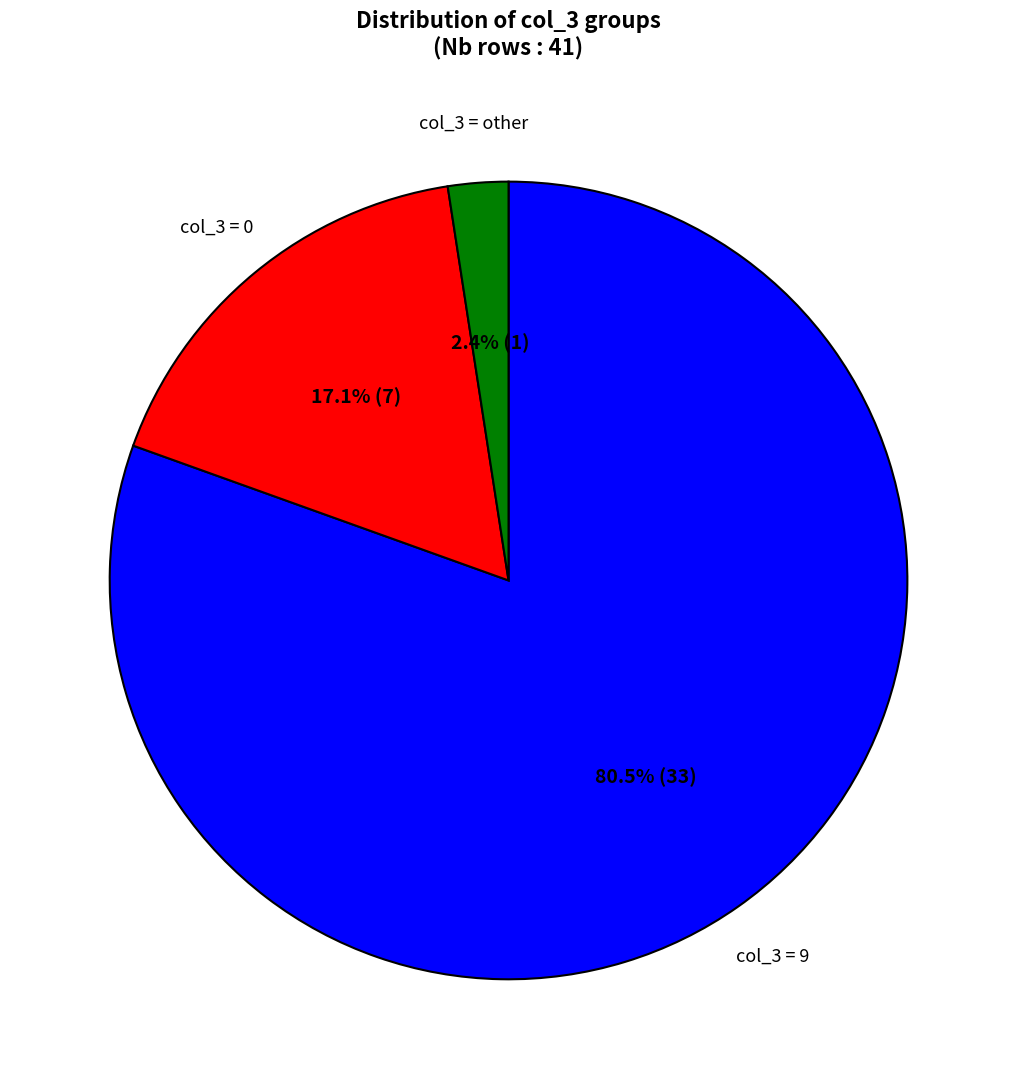

What is the smallest slice in the pie chart?

col_3 = other